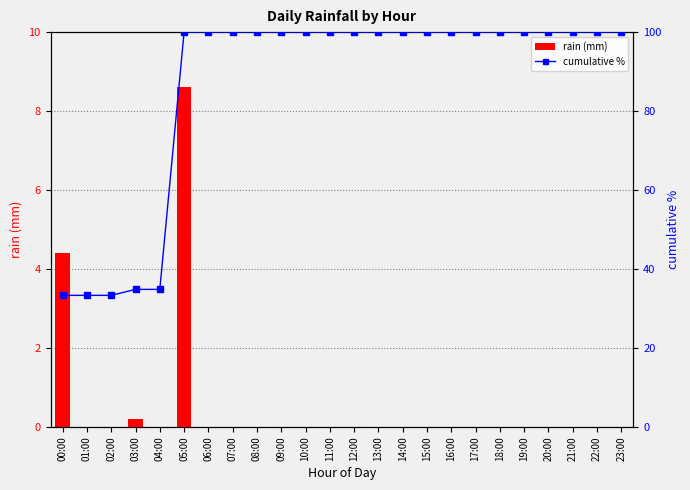

At 05:00, list the series in order from smallest to largest.

rain (mm), cumulative %